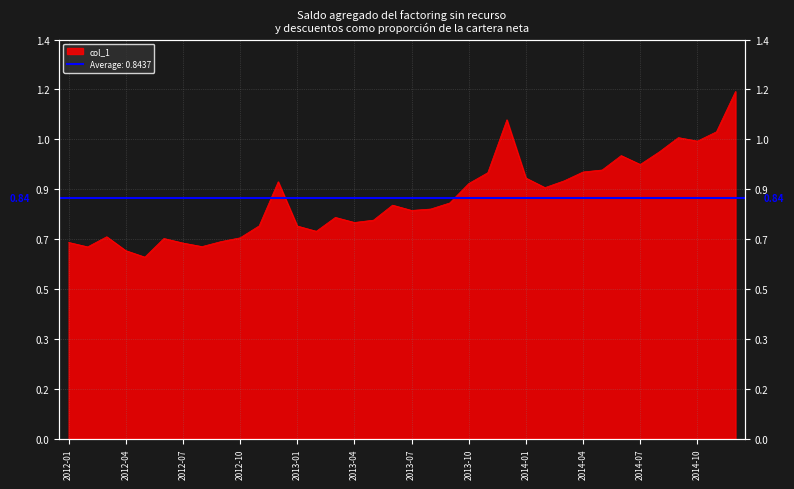

What is the sum of all values?

30.4